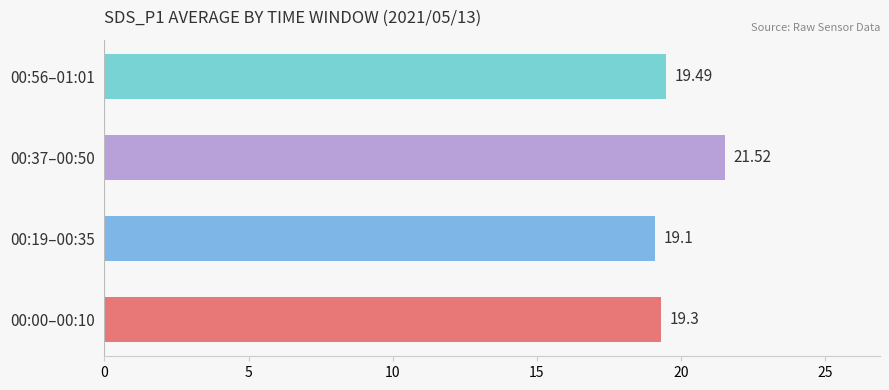

What is the change in value from 00:37–00:50 to 00:56–01:01?

-2.0